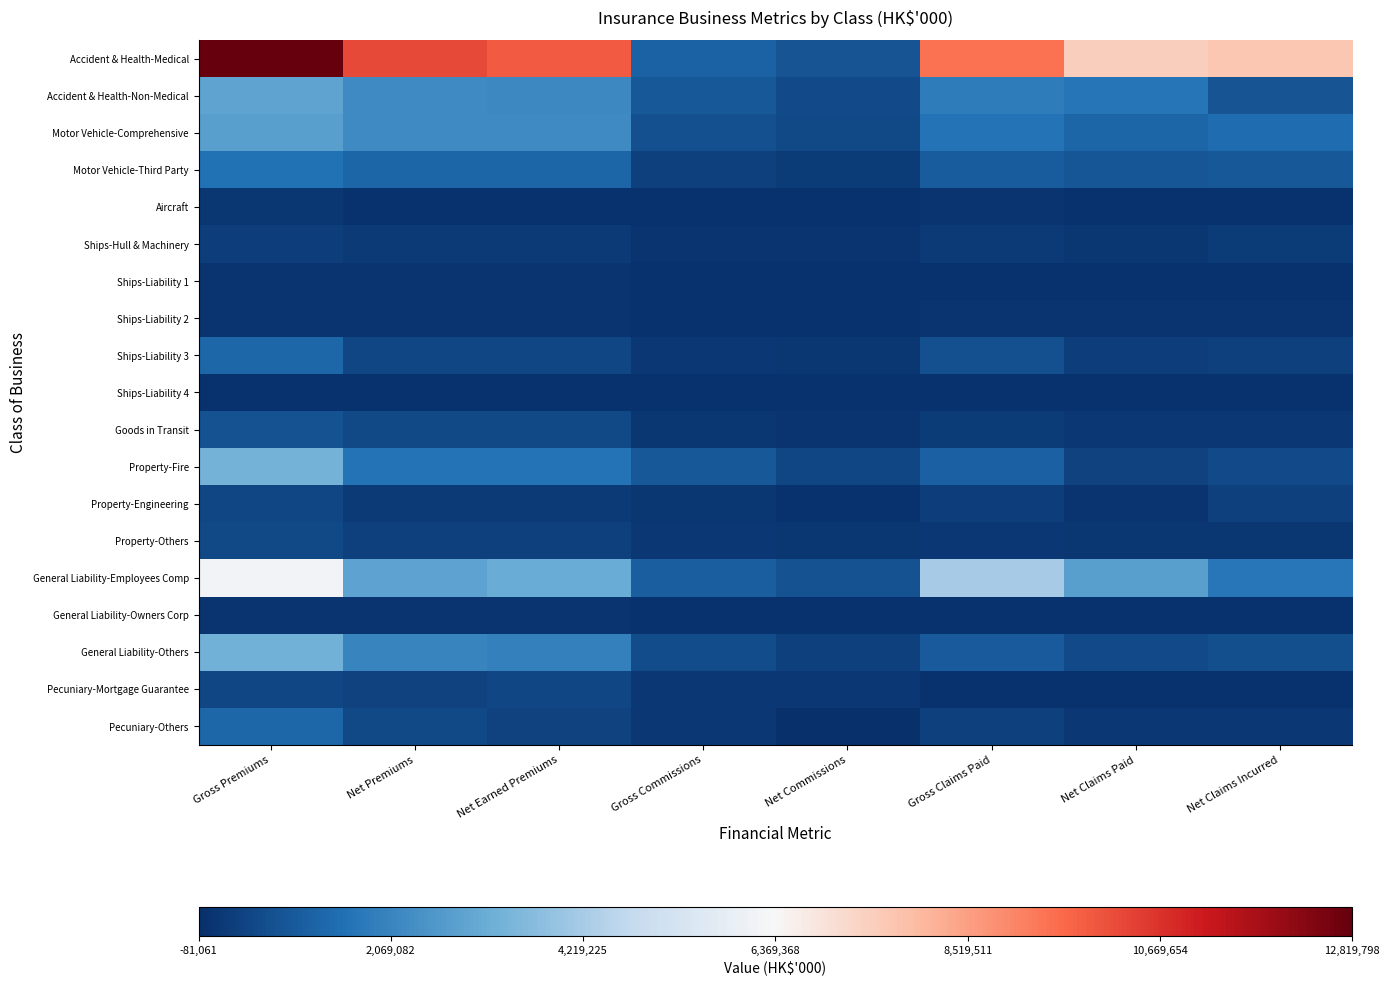

Count the number of categories in the chart.

8